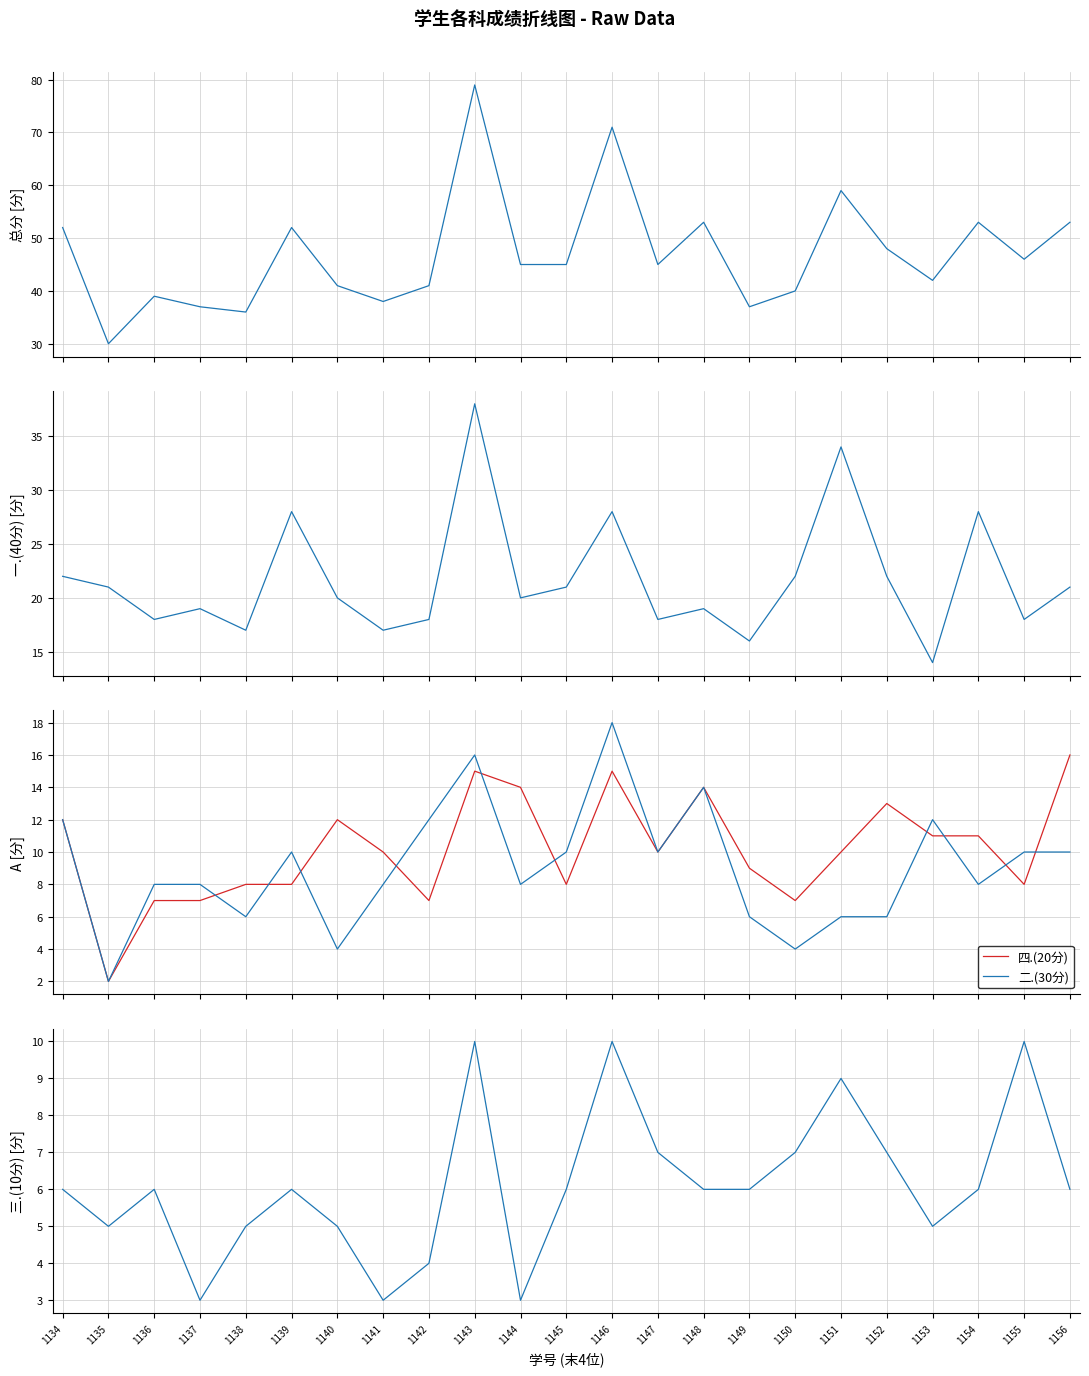

True or false: 一.(40分) and 四.(20分) cross at least once.

False